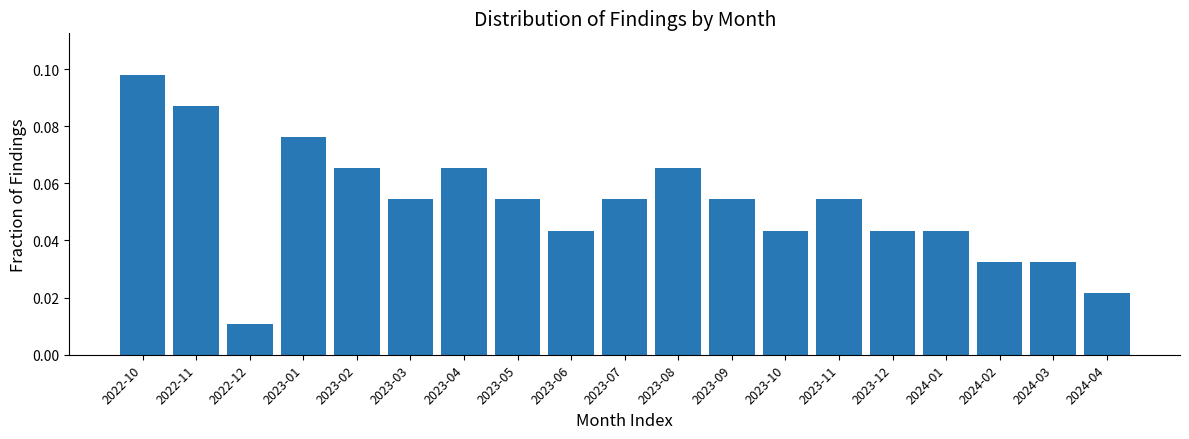

At which label is the value closest to 0?

2022-12